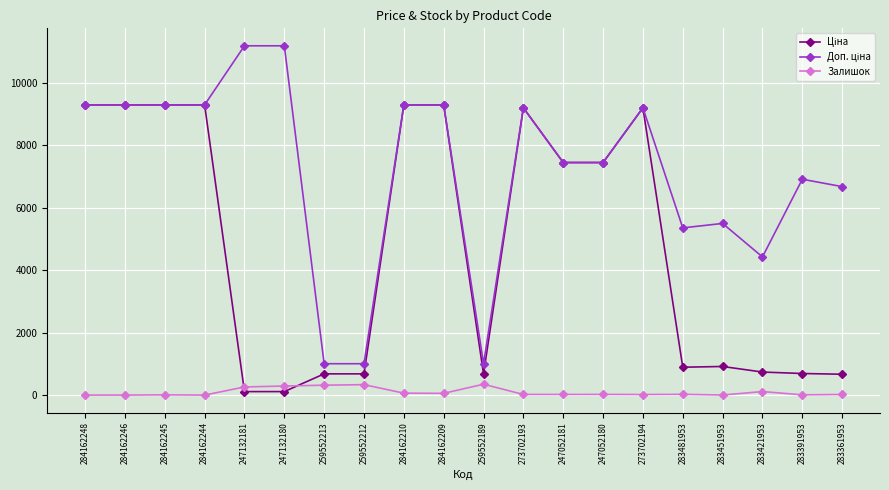

What is the difference between the maximum and minimum values in the Залишок series?

348.0